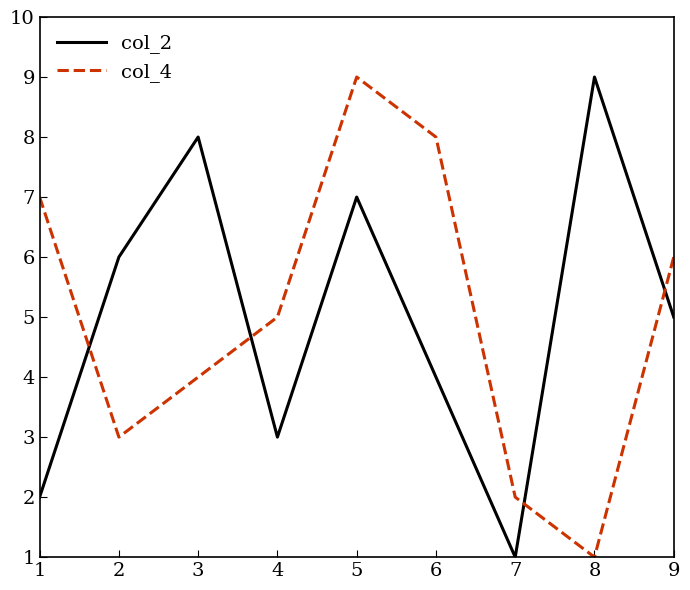

True or false: col_4 has a value of 8 at 8.

False